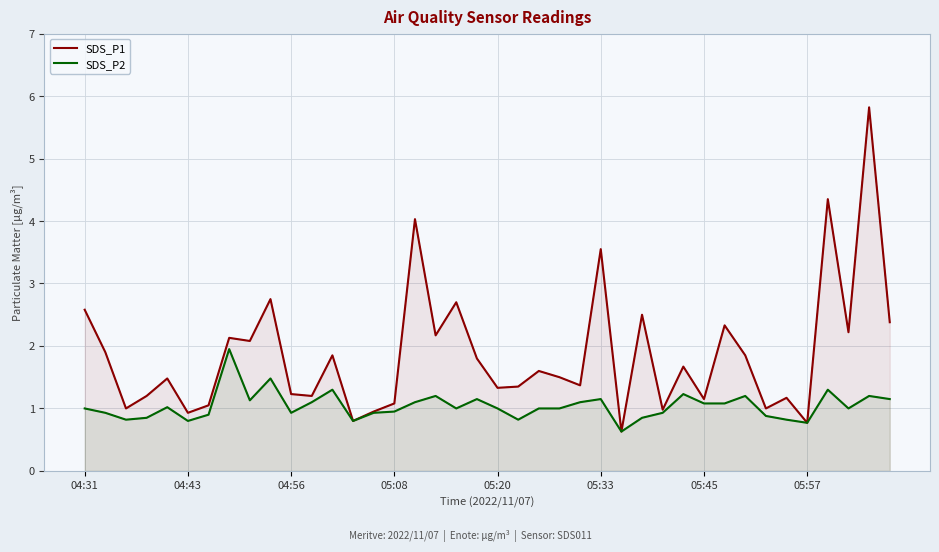

What is the average value of the SDS_P1 series?

1.9